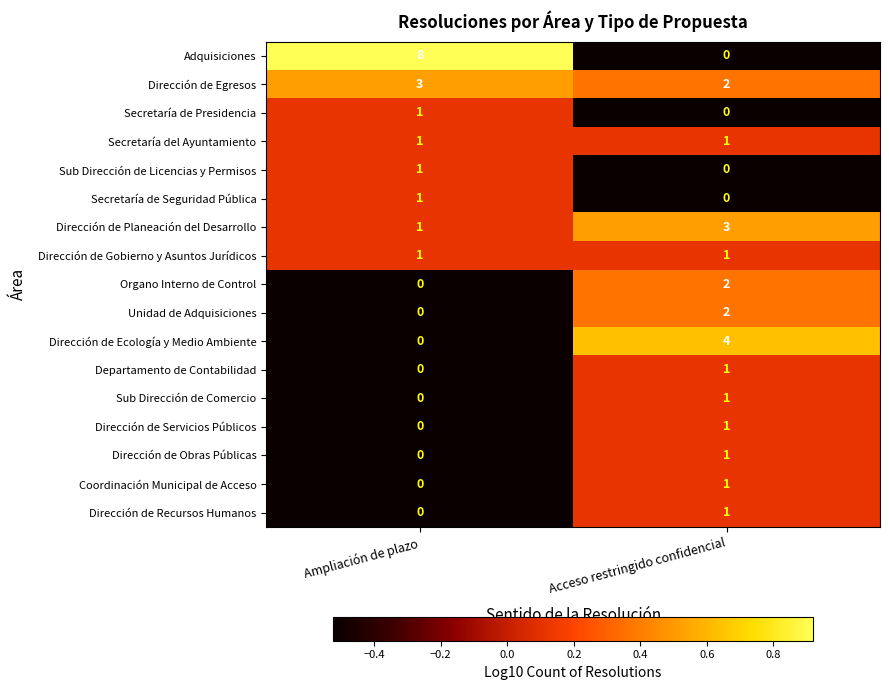

What is the total value across all series at Ampliación de plazo?

17